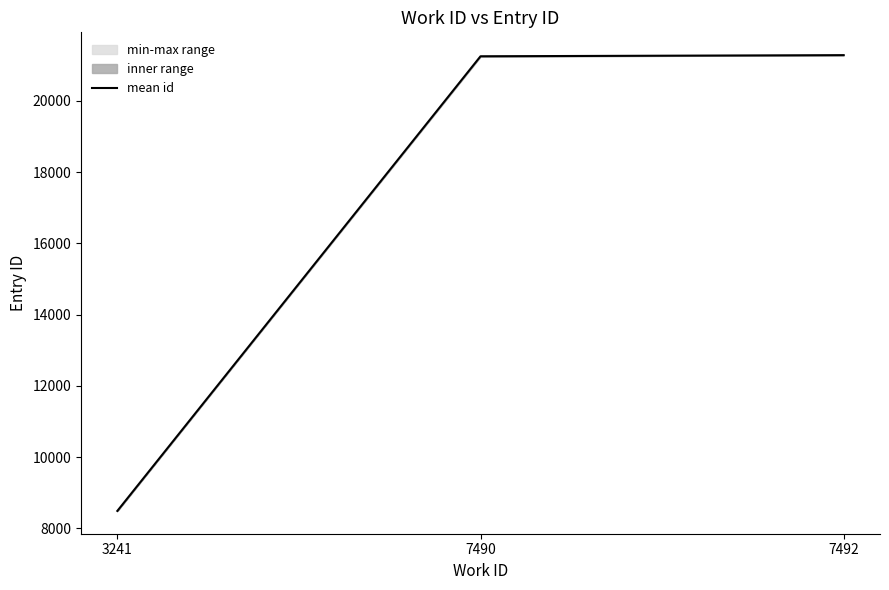

List the labels in order of value, smallest first.

3241, 7490, 7492